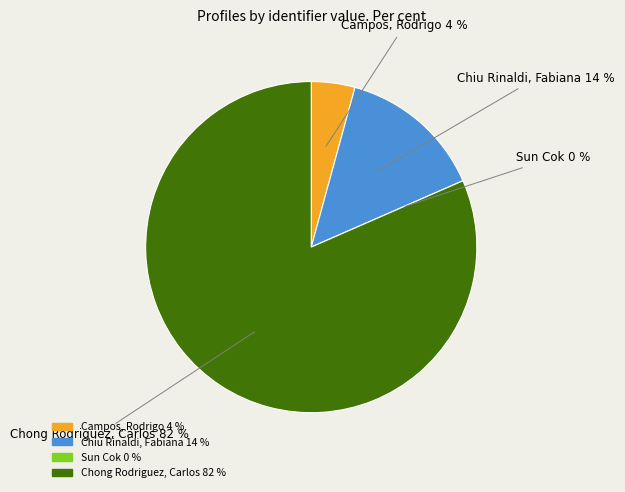

The Chong Rodriguez, Carlos [Perfil] slice represents 82% of the pie. True or false?

True